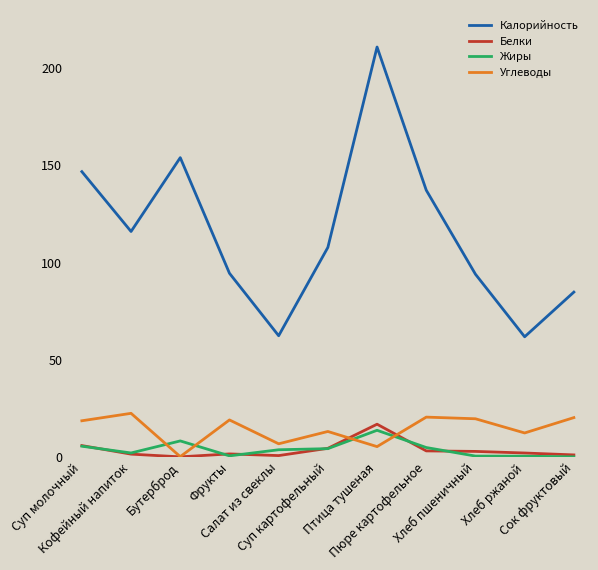

True or false: Белки has a value of 16.8 at Птица тушеная.

True